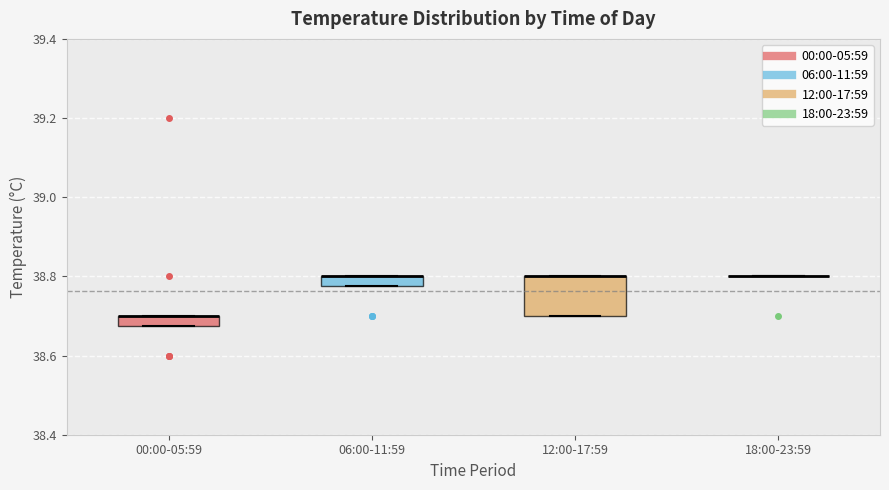

Which box is the tallest, from its lower edge to its upper edge?

12:00-17:59